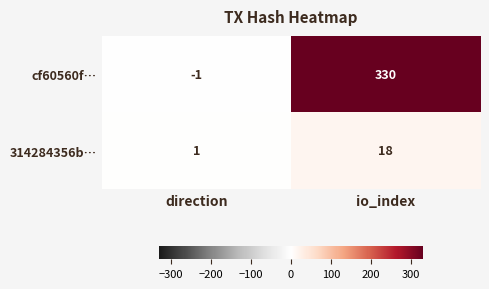

What is the difference between the 314284356b… values at direction and io_index?

17